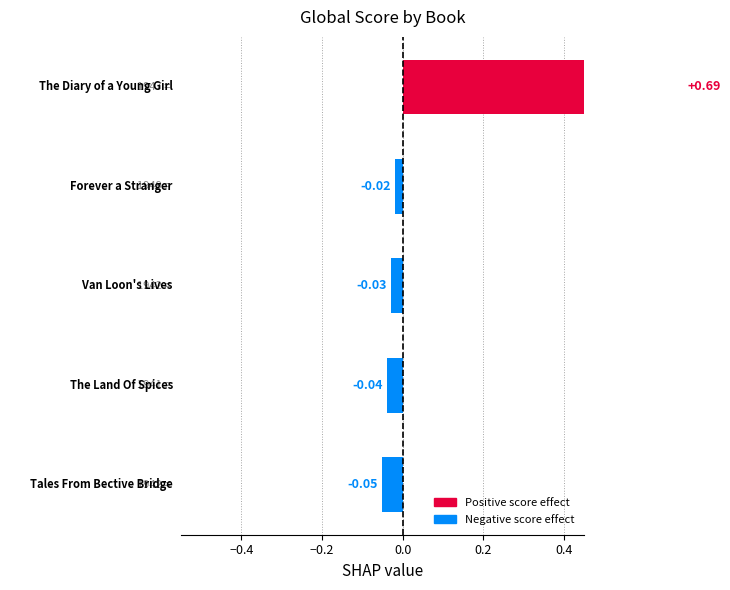

Does the chart contain stacked bars?

No